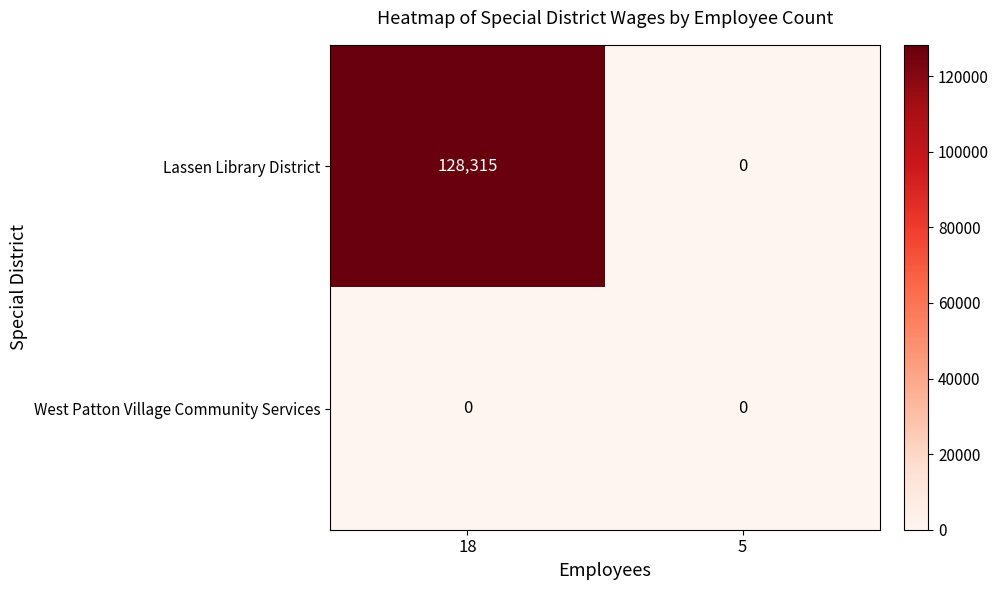

At which label is Lassen Library District closest to 64157?

5